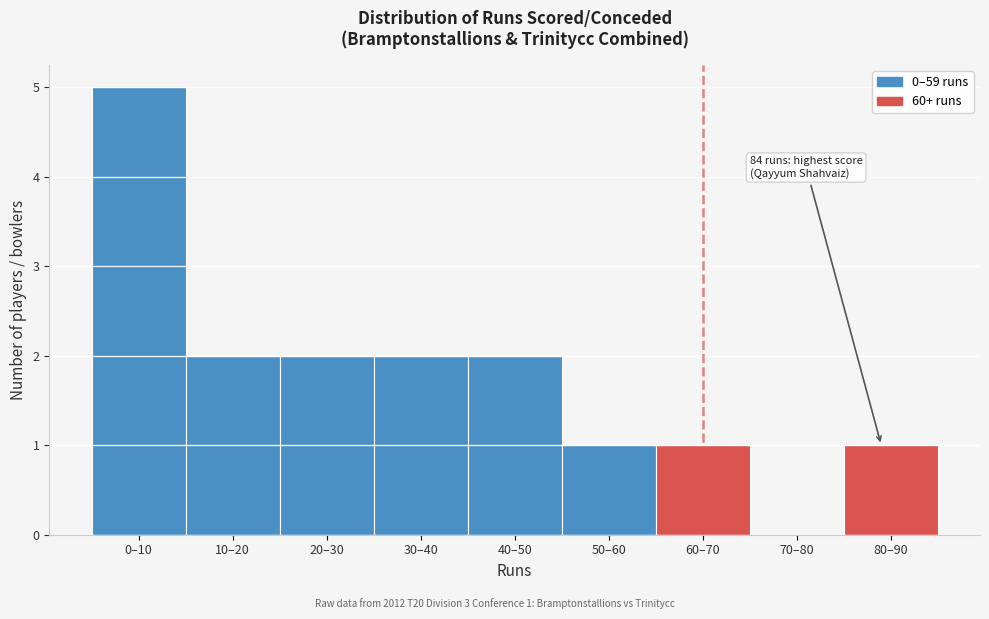

Reading left to right, what are all the values shown in this chart?

0–10=5	10–20=2	20–30=2	30–40=2	40–50=2	50–60=1	60–70=1	70–80=0	80–90=1